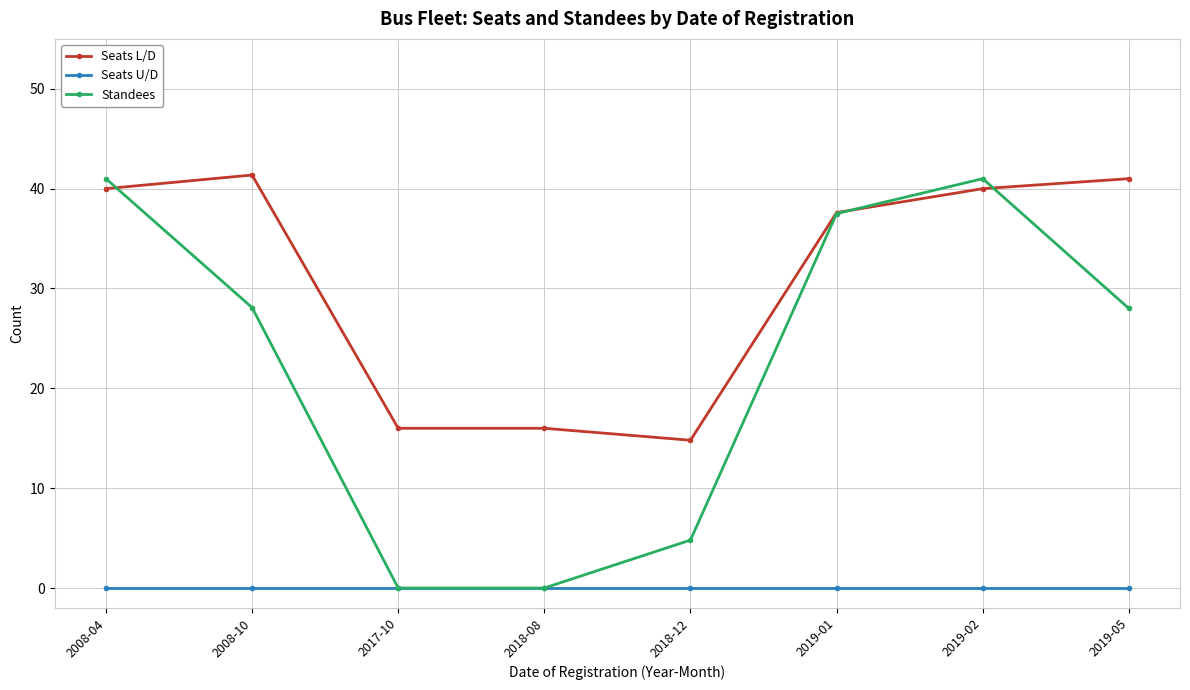

The value of Seats U/D at 2018-08 is 0.0. True or false?

True